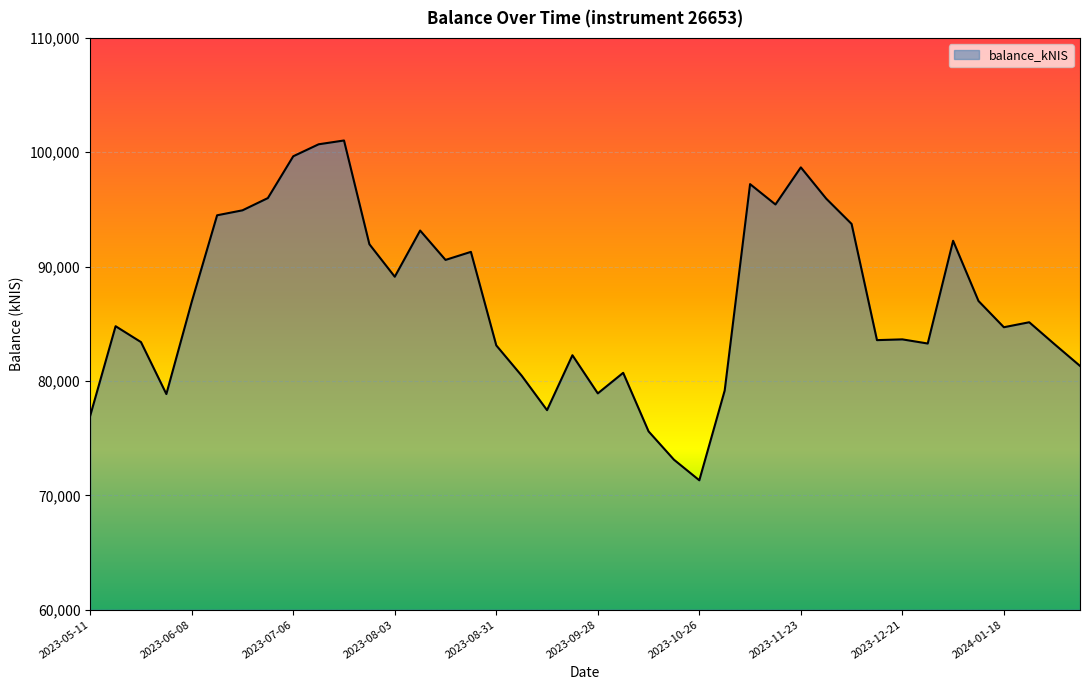

What is the minimum value shown in the chart?

71316.1